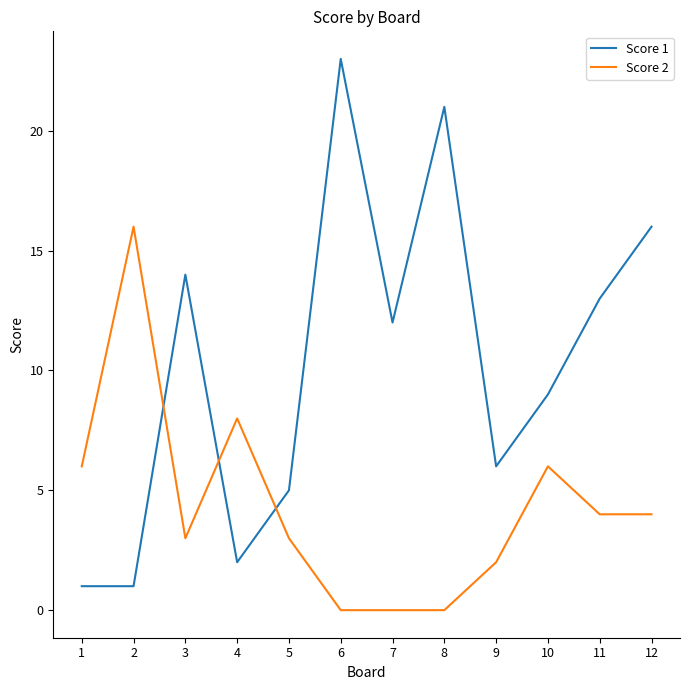

Rank the series by their average value, from lowest to highest.

Score 2, Score 1